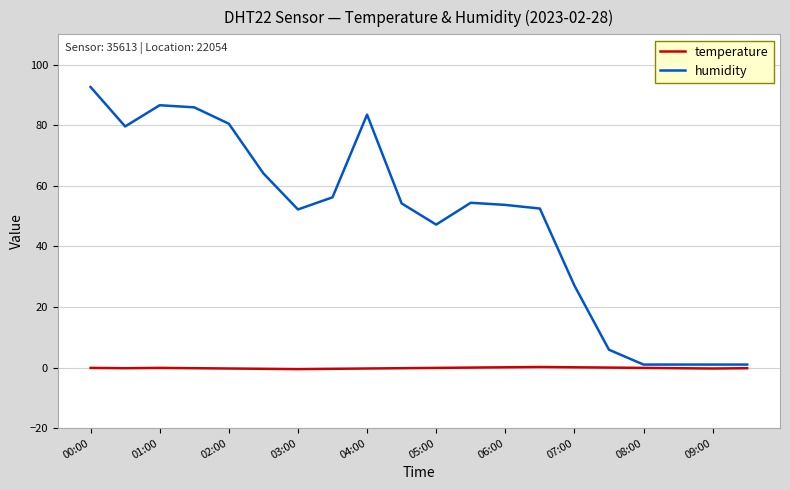

What is the maximum value for humidity?

92.6